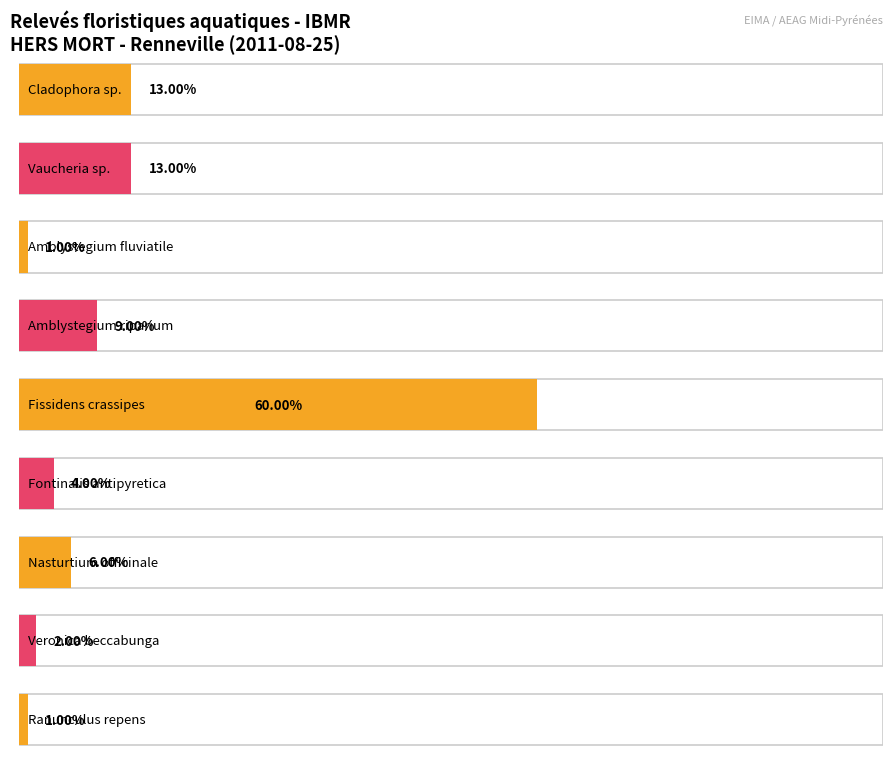

At which label is the value closest to 0?

Amblystegium fluviatile